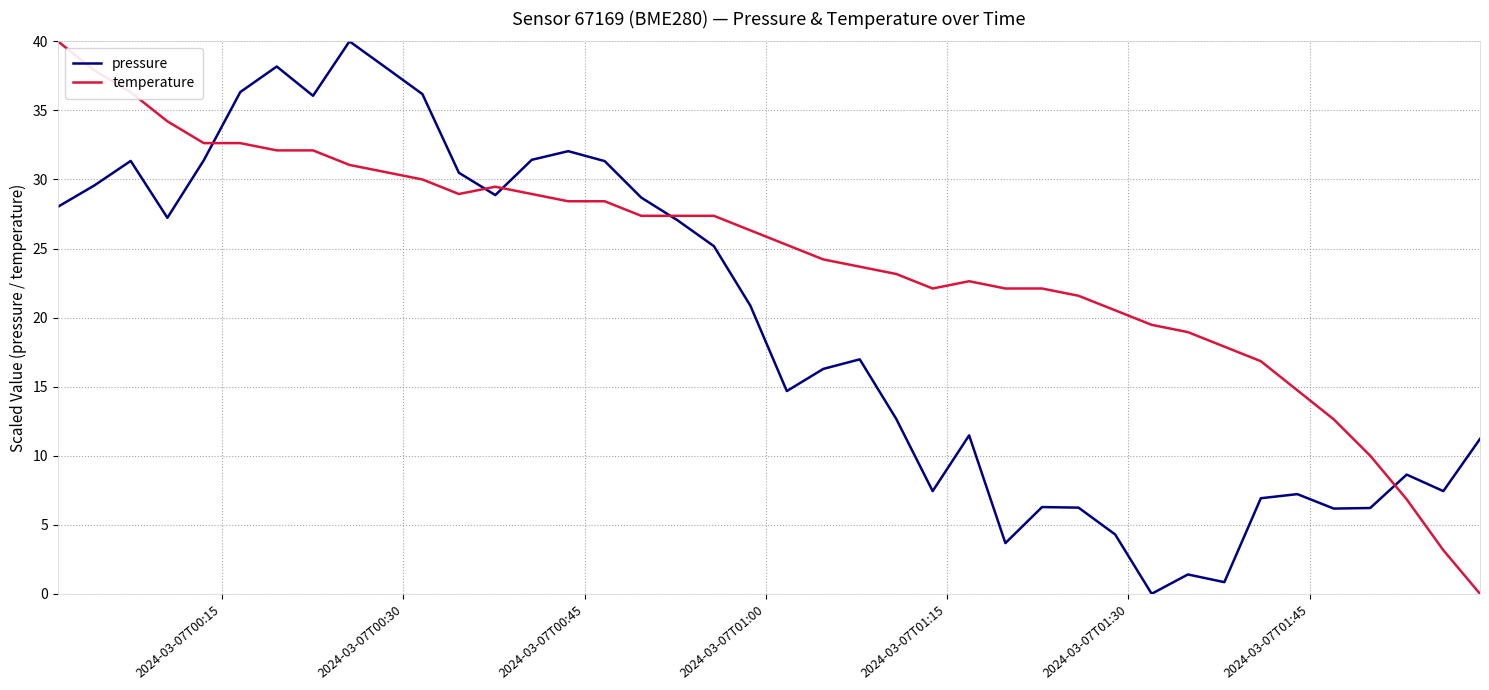

Rank the series by their average value, from lowest to highest.

pressure, temperature